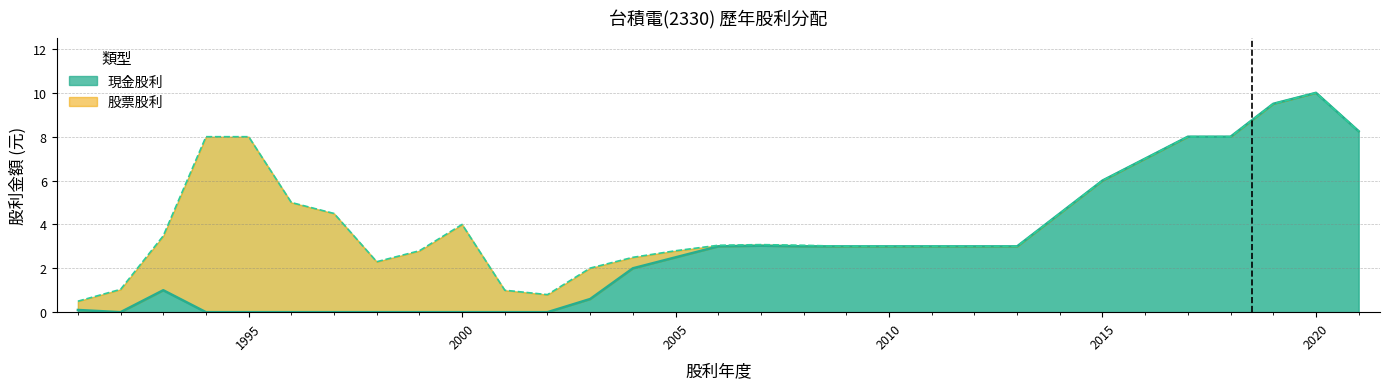

Reading left to right, extract all data points from this chart.

1991=0.1	1992=0.0	1993=1.0	1994=0.0	1995=0.0	1996=0.0	1997=0.0	1998=0.0	1999=0.0	2000=0.0	2001=0.0	2002=0.0	2003=0.6	2004=2.0	2005=2.5	2006=3.0	2007=3.0	2008=3.0	2009=3.0	2010=3.0	2011=3.0	2012=3.0	2013=3.0	2014=4.5	2015=6.0	2016=7.0	2017=8.0	2018=8.0	2019=9.5	2020=10.0	2021=8.2